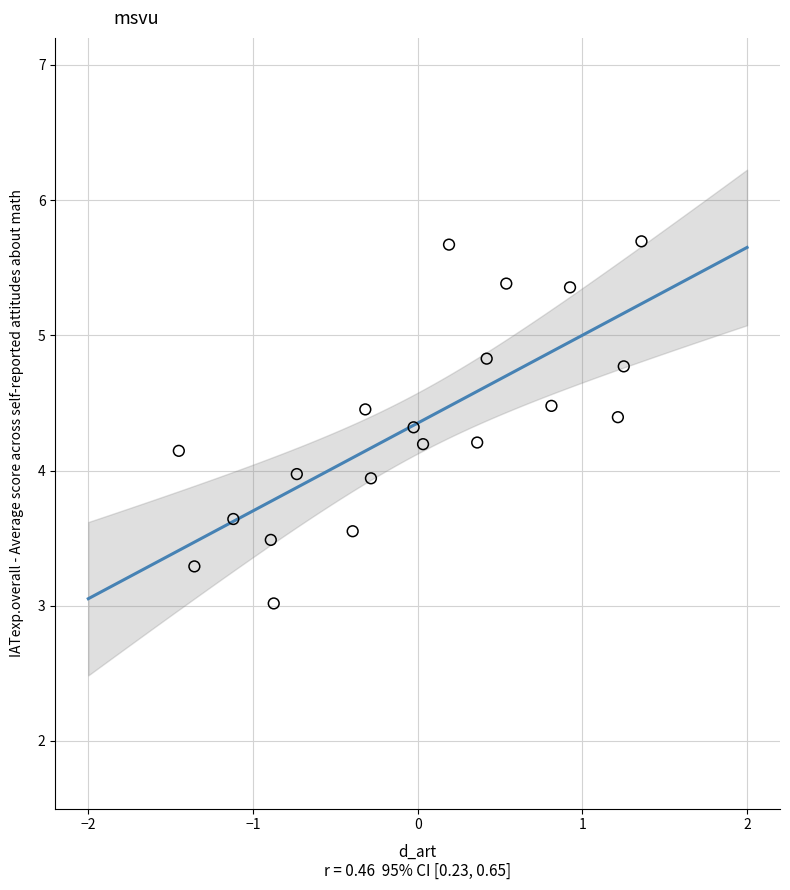

What is the range of X values (max minus min)?

2.8